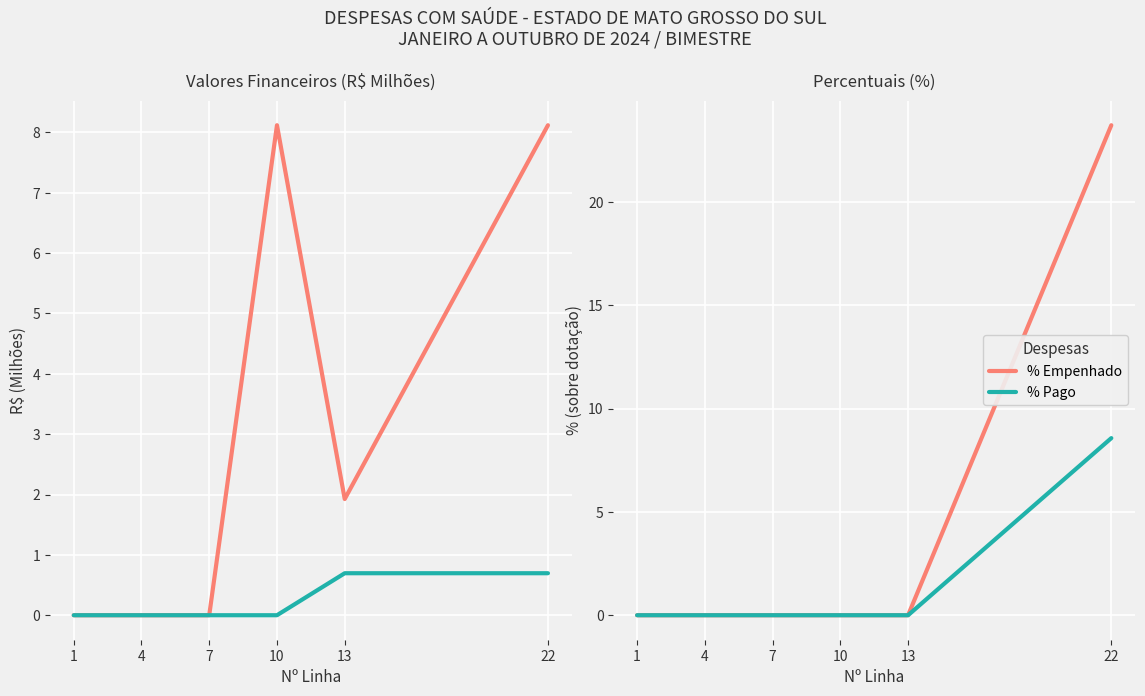

The % Empenhado series shows -15.4 at 4. True or false?

False